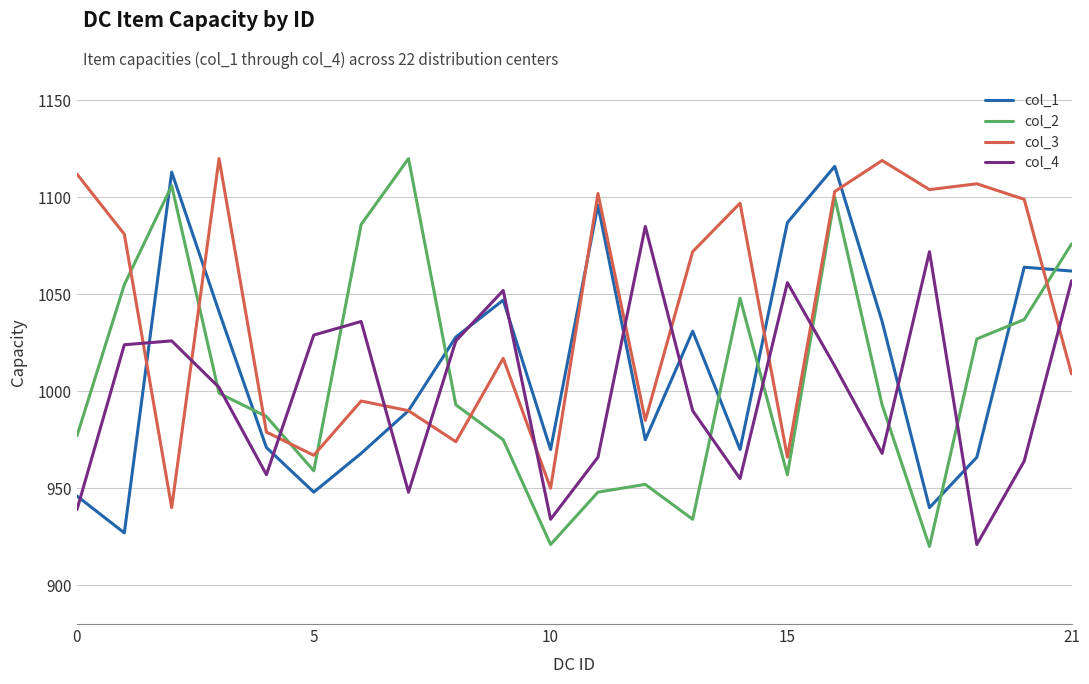

Which series has the largest range (max minus min)?

col_2